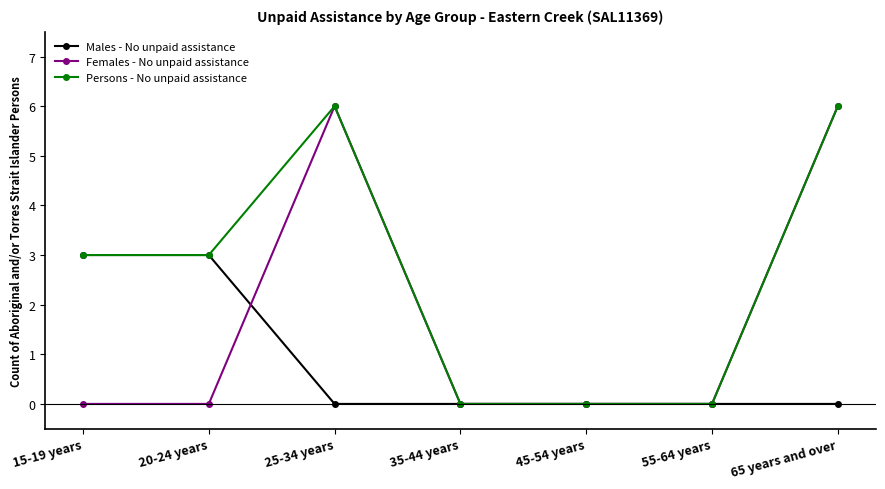

What is the label of the 4th point from the right?

35-44 years